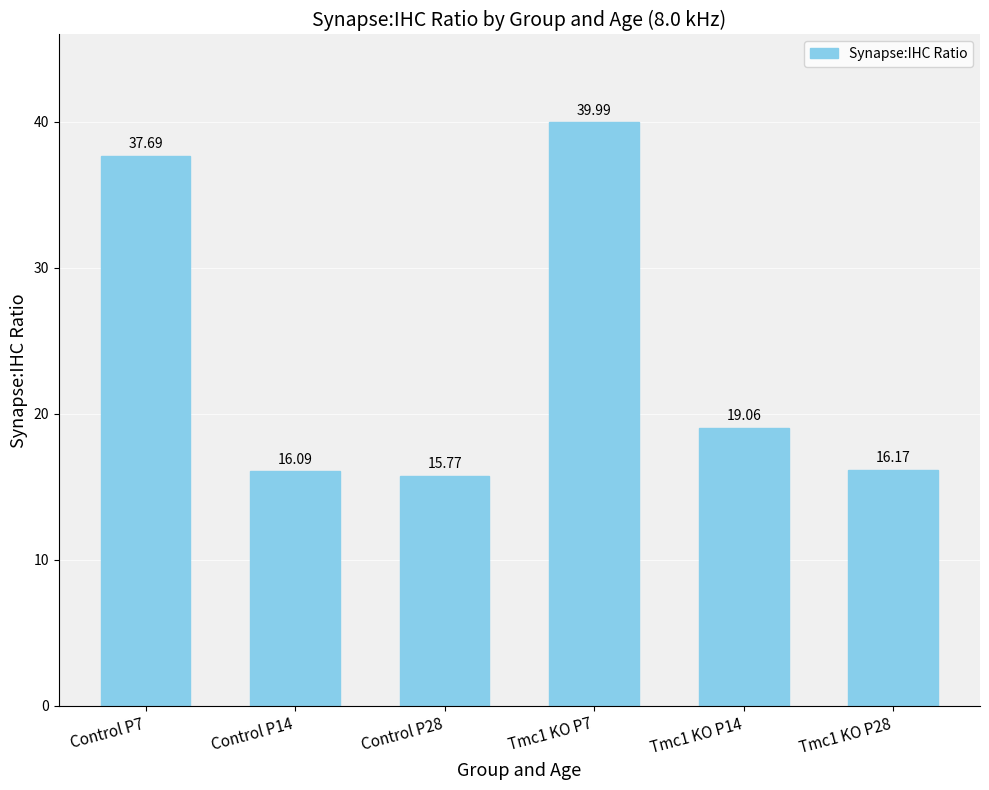

What is the approximate value at Control P14?

16.1